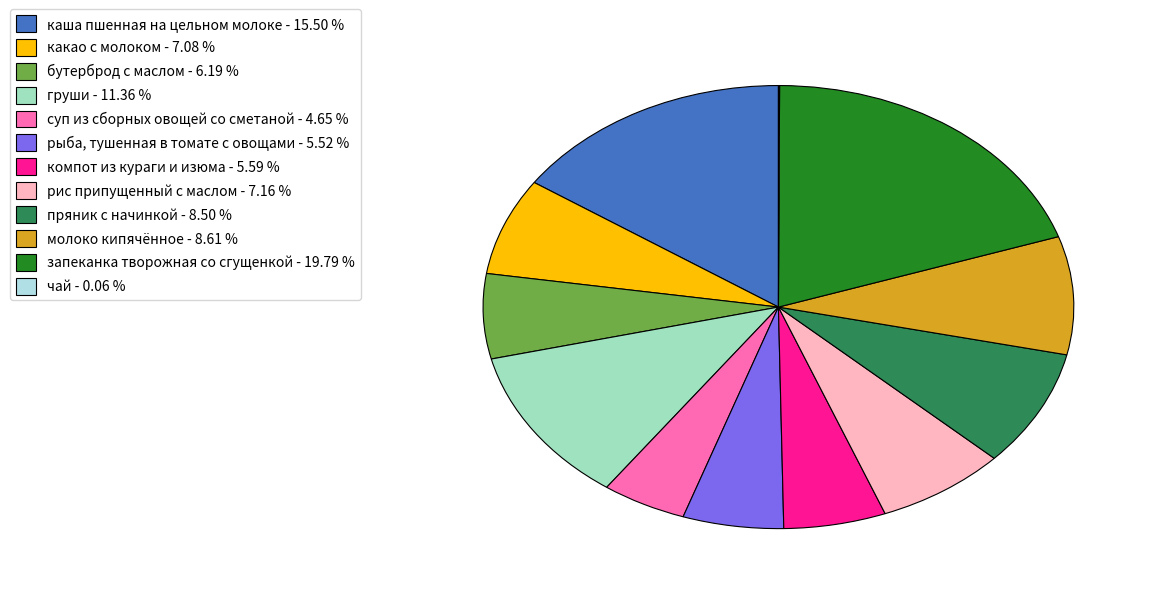

Do молоко кипячённое - 8.61 % and суп из сборных овощей со сметаной - 4.65 % together represent more than half of the pie?

No